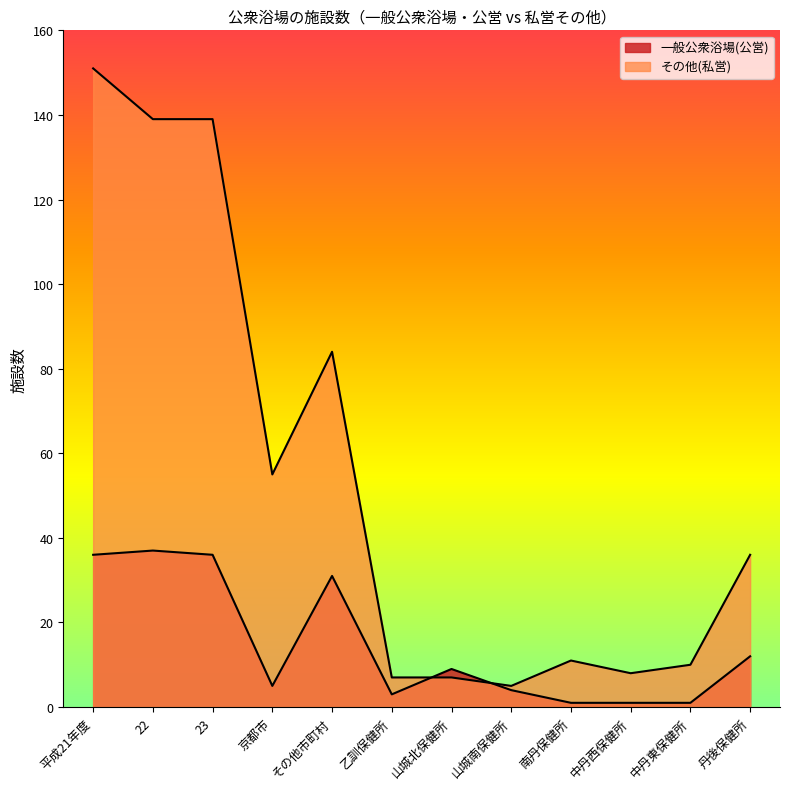

How many times do その他(私営) and 一般公衆浴場(公営) cross each other?

2